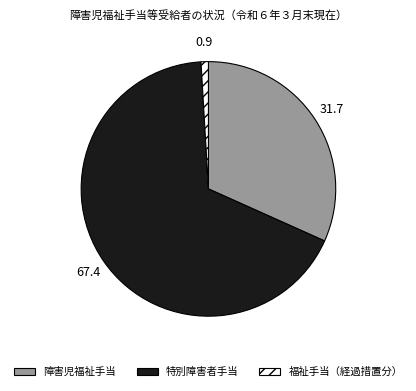

Combined, do 障害児福祉手当 and 福祉手当（経過措置分） account for over 50%?

No